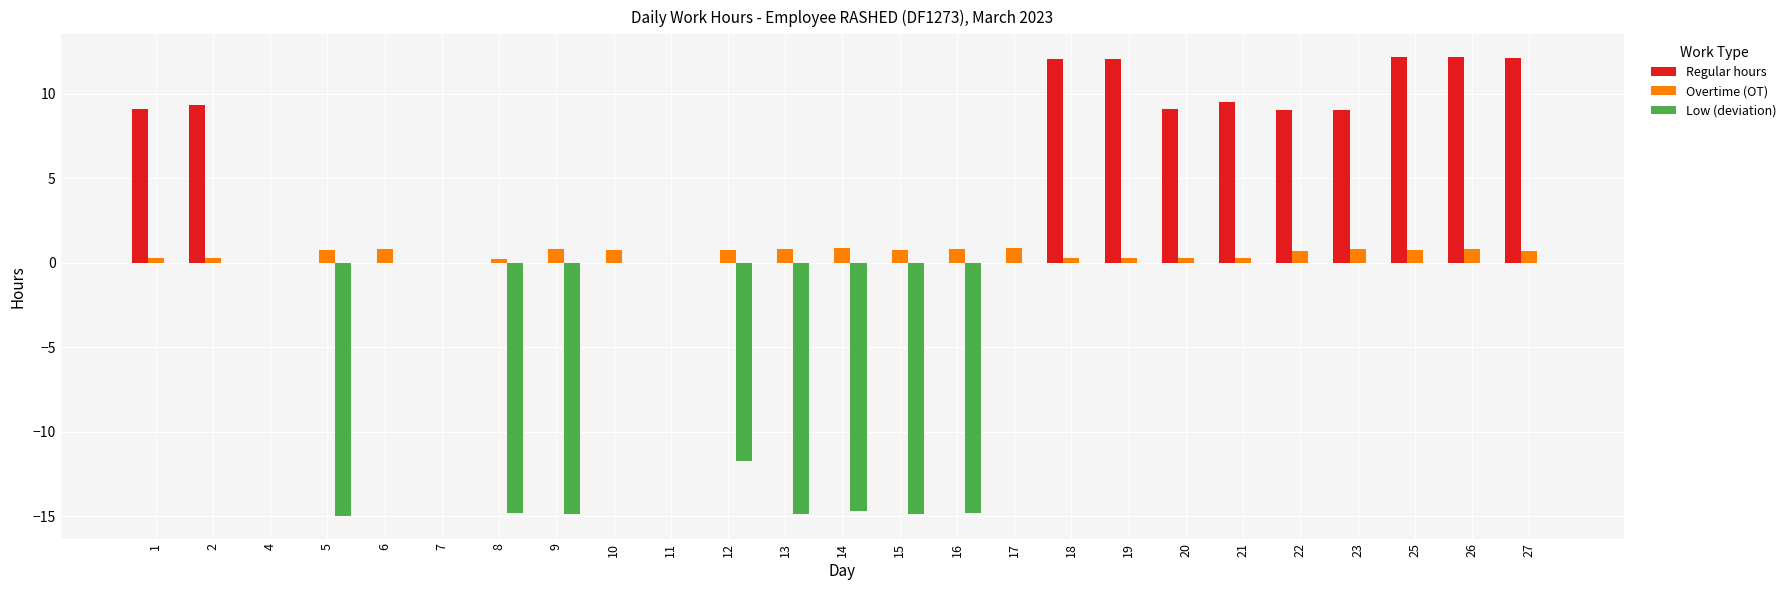

The Regular hours series shows 7.9 at 9. True or false?

False